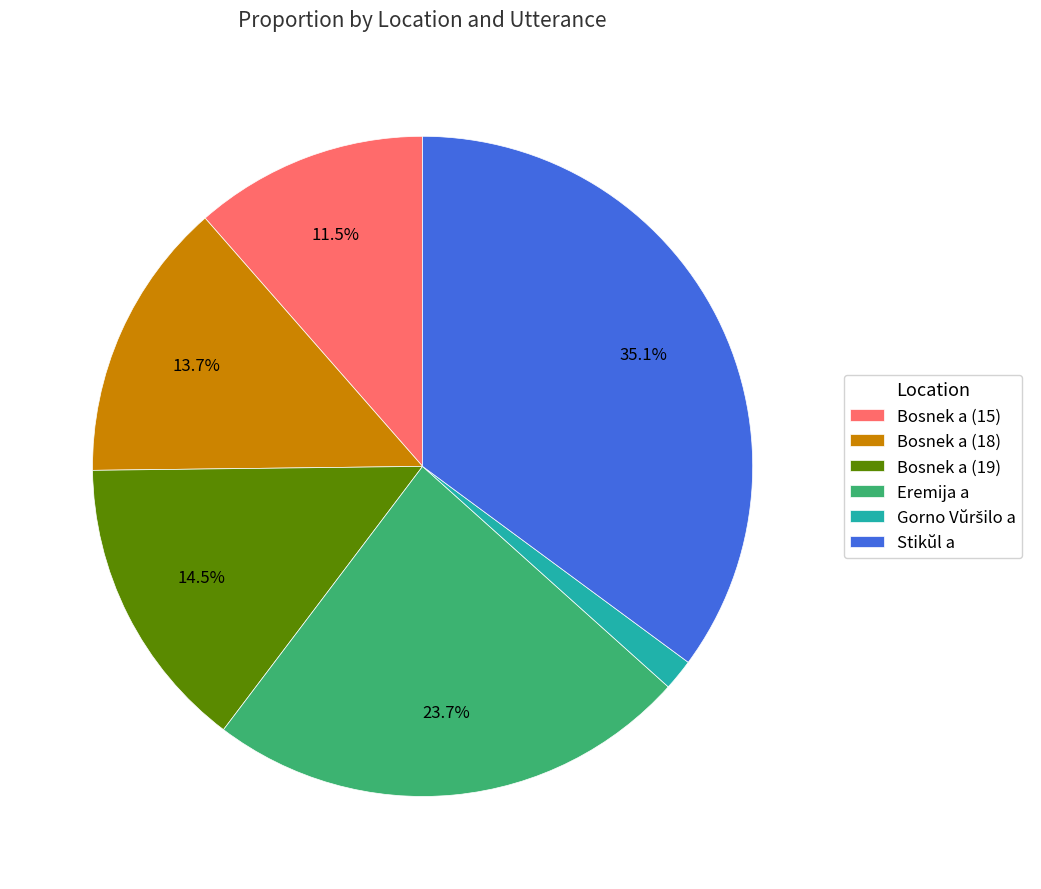

How much of the chart is everything except Bosnek a (19)?

85.5%